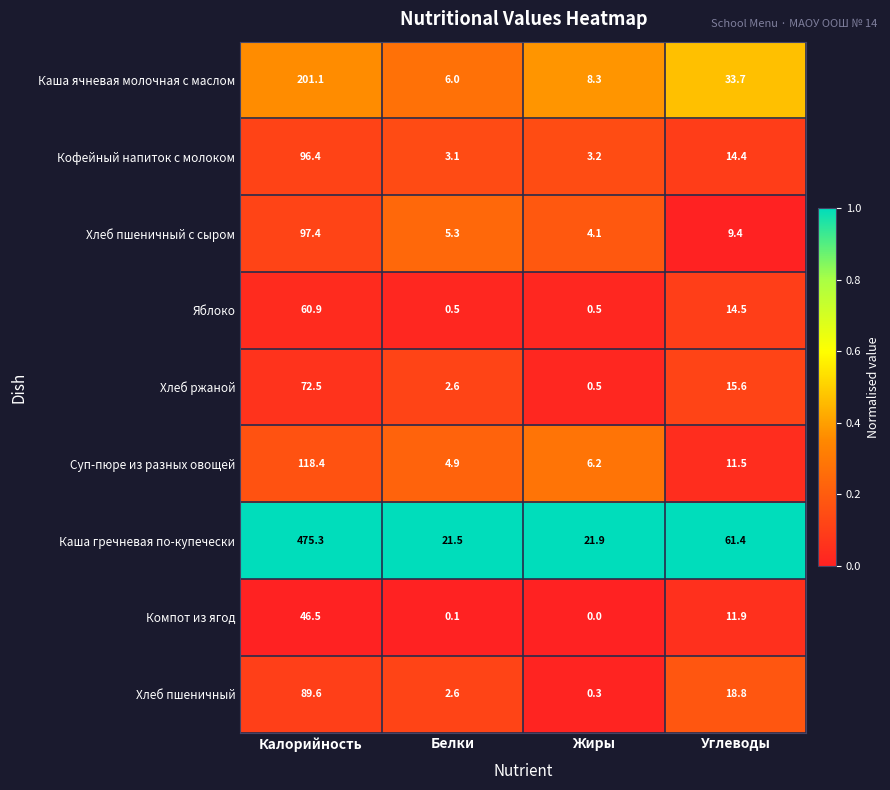

What is the difference between the second highest and second lowest values in the Кофейный напиток с молоком series?

11.2